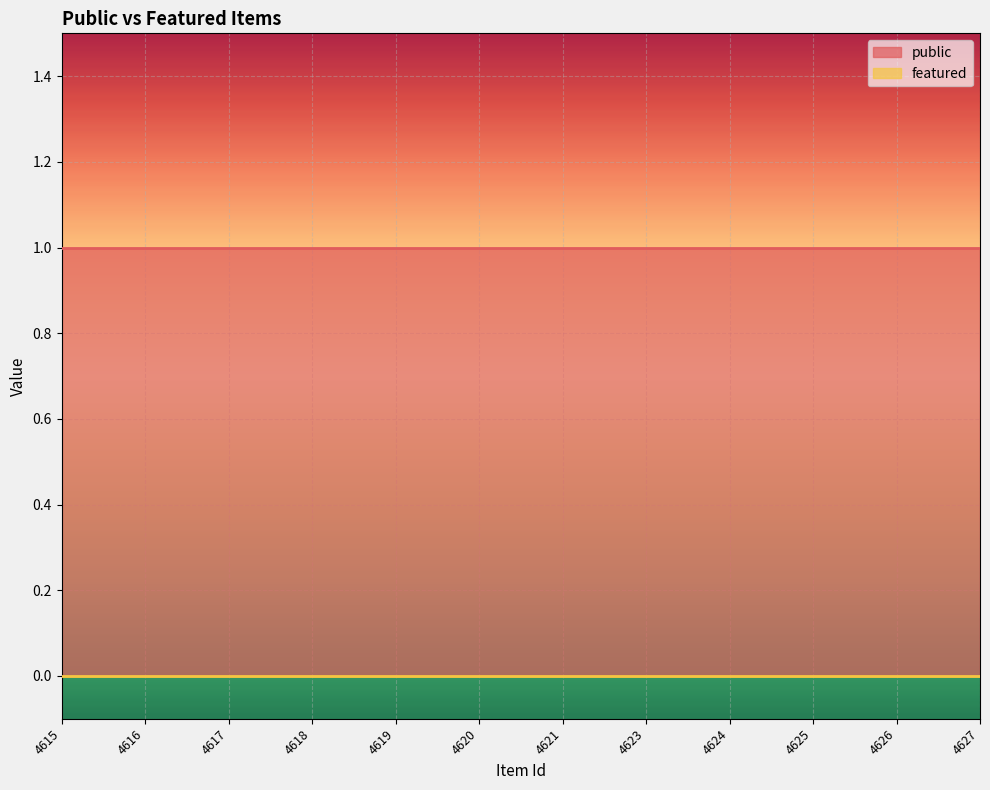

Between 4617 and 4623, which series saw the biggest shift?

public